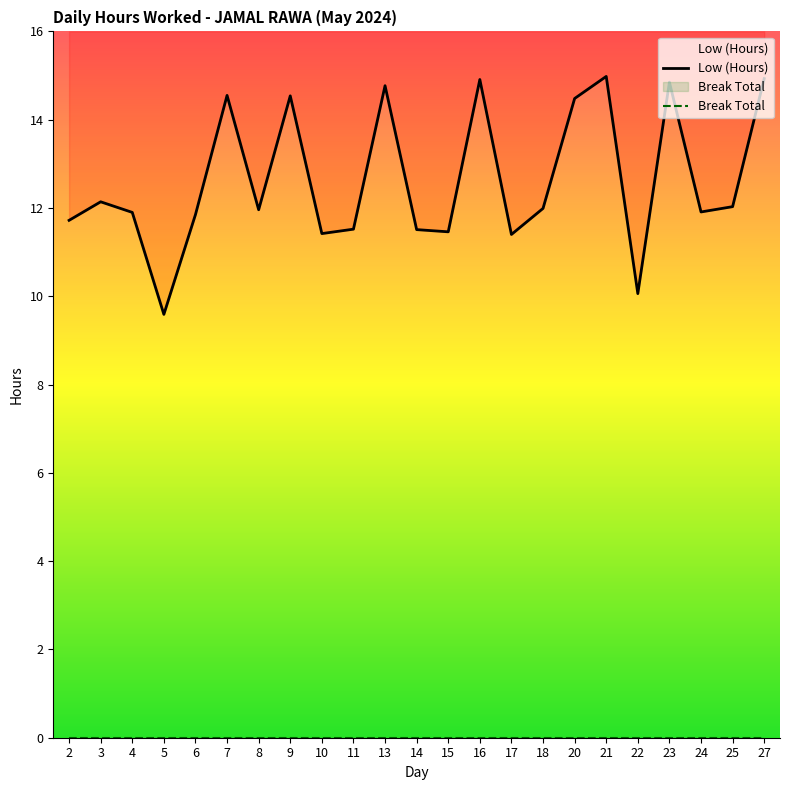

At which label is the value closest to 12?

18